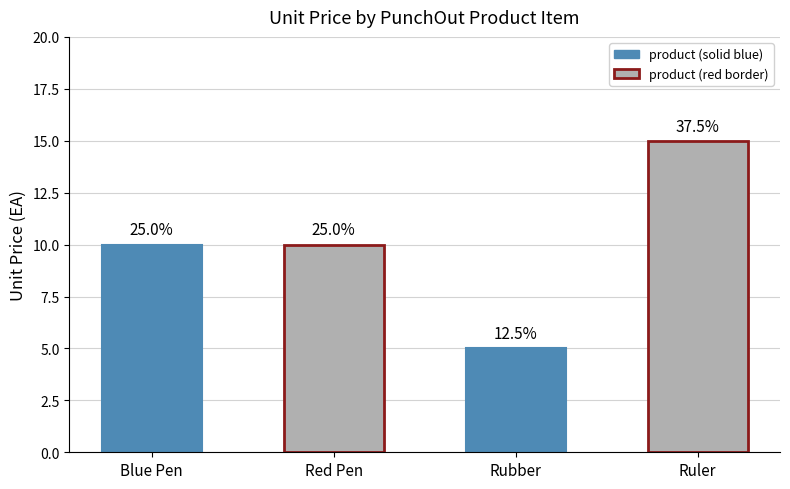

Reading left to right, list all the values displayed in this chart.

10	10	5	15